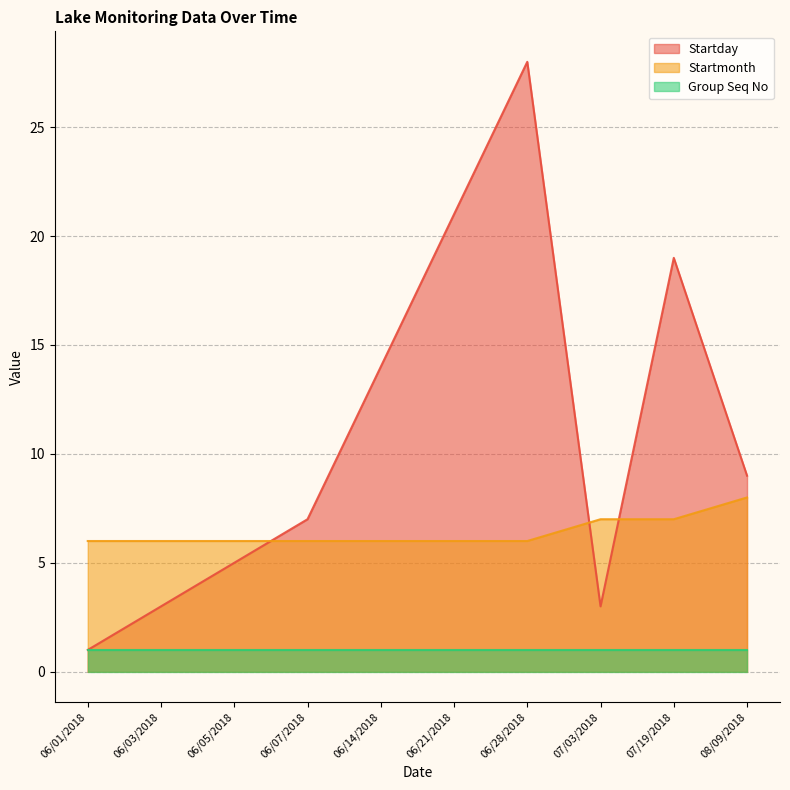

Is it true that Startmonth equals 8 at 08/09/2018?

True